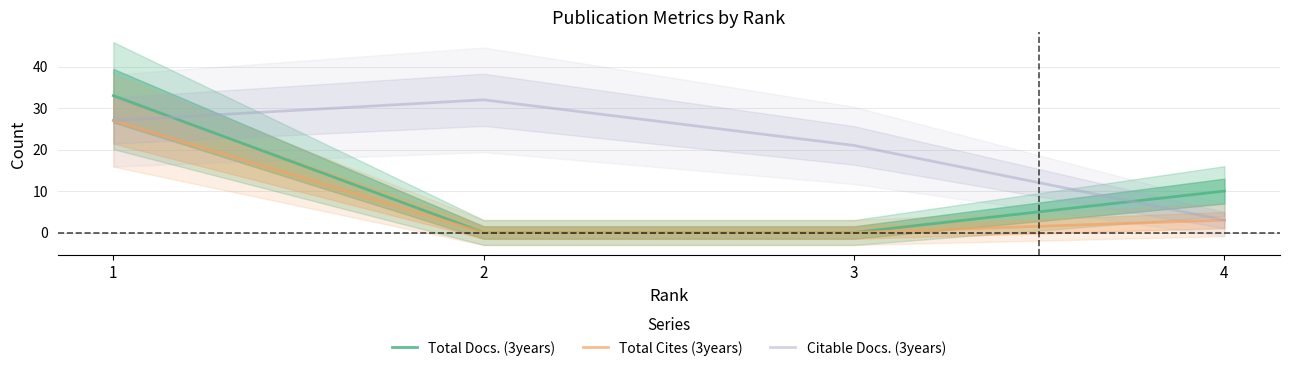

What is the total value across all series at 2?

32